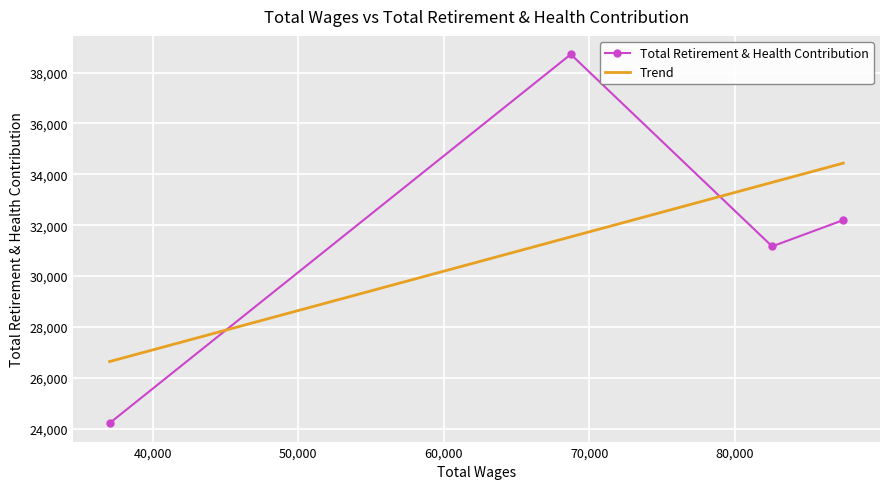

At how many categories does at least one series exceed 35308?

1